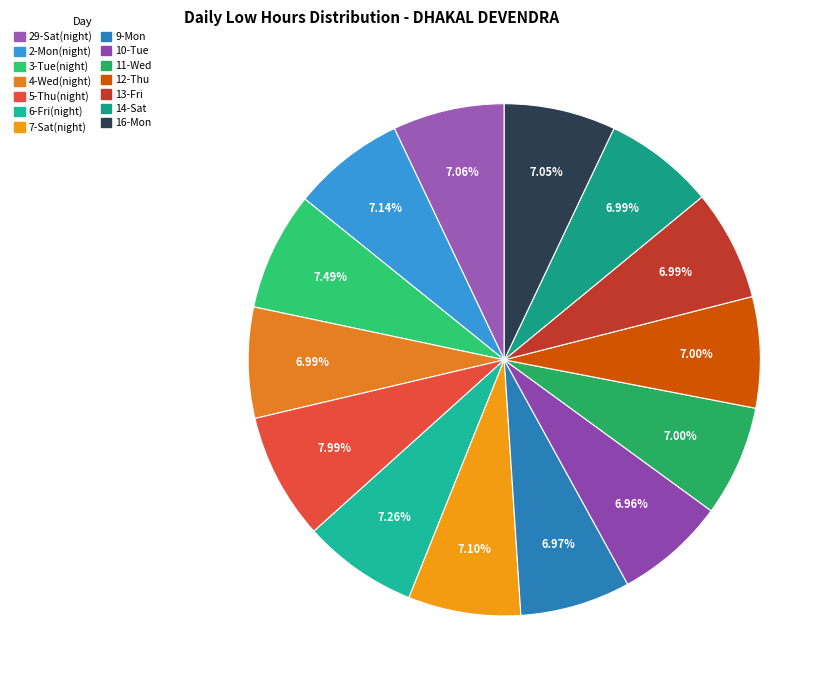

Which category has the biggest portion of the pie?

5-Thu(night)